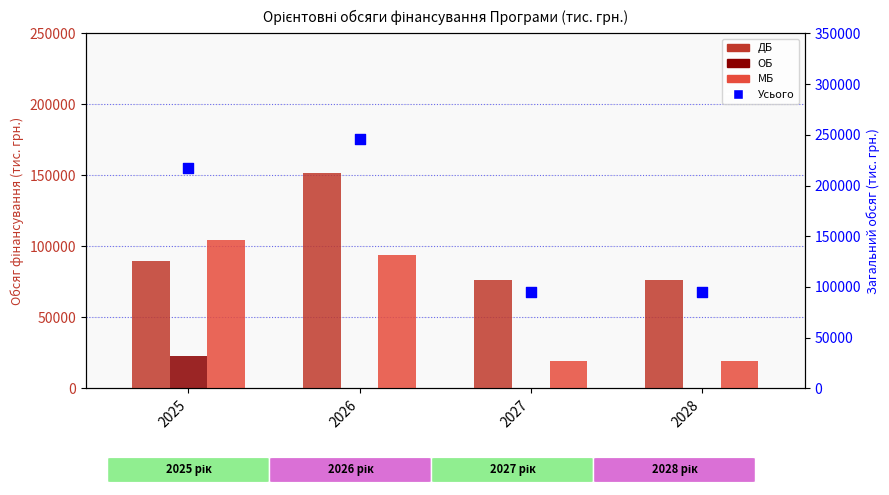

What is the total value across all series at 2027?

190000.0